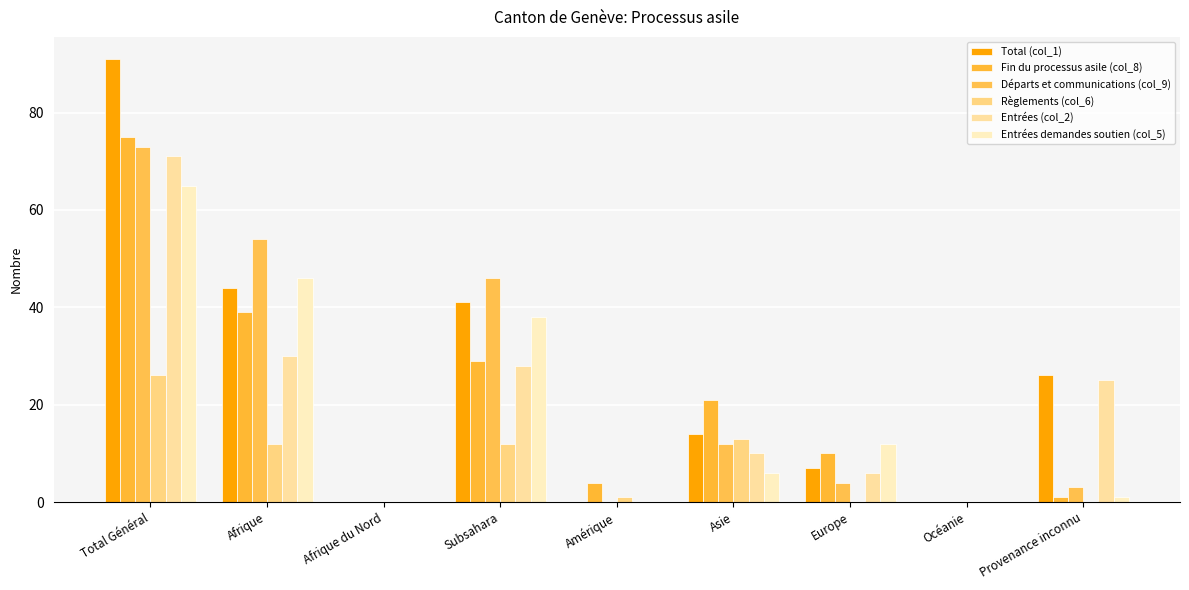

Reading left to right, extract all data points from this chart.

Total (col_1): Total Général=91	Afrique=44	Afrique du Nord=0	Subsahara=41	Amérique=0	Asie=14	Europe=7	Océanie=0	Provenance inconnu=26
Fin du processus asile (col_8): Total Général=75	Afrique=39	Afrique du Nord=0	Subsahara=29	Amérique=4	Asie=21	Europe=10	Océanie=0	Provenance inconnu=1
Départs et communications (col_9): Total Général=73	Afrique=54	Afrique du Nord=0	Subsahara=46	Amérique=0	Asie=12	Europe=4	Océanie=0	Provenance inconnu=3
Règlements (col_6): Total Général=26	Afrique=12	Afrique du Nord=0	Subsahara=12	Amérique=1	Asie=13	Europe=0	Océanie=0	Provenance inconnu=0
Entrées (col_2): Total Général=71	Afrique=30	Afrique du Nord=0	Subsahara=28	Amérique=0	Asie=10	Europe=6	Océanie=0	Provenance inconnu=25
Entrées demandes soutien (col_5): Total Général=65	Afrique=46	Afrique du Nord=0	Subsahara=38	Amérique=0	Asie=6	Europe=12	Océanie=0	Provenance inconnu=1